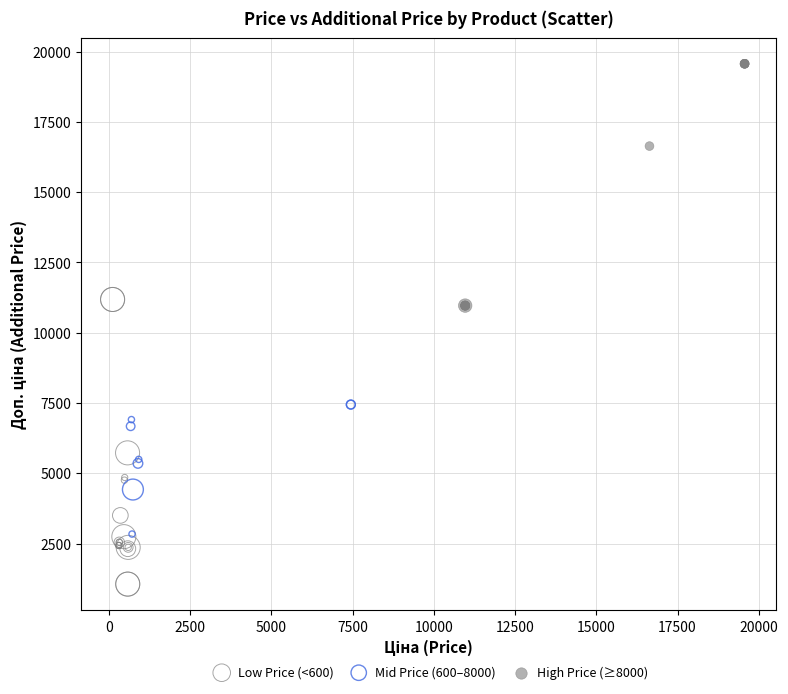

Which series reaches the maximum Y coordinate?

High Price (≥8000)